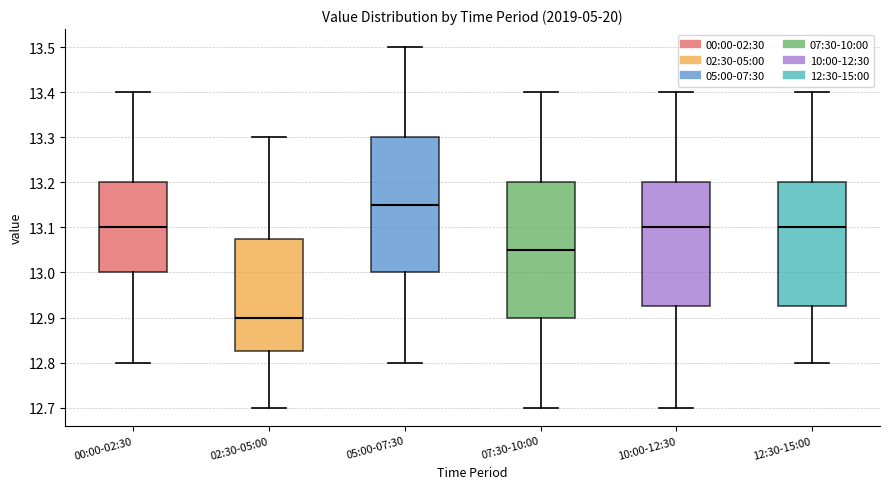

Where does the median line of the box for 05:00-07:30 sit on the y-axis? The values are not printed on the chart, so give them approximately, as read against the axis.

13.15